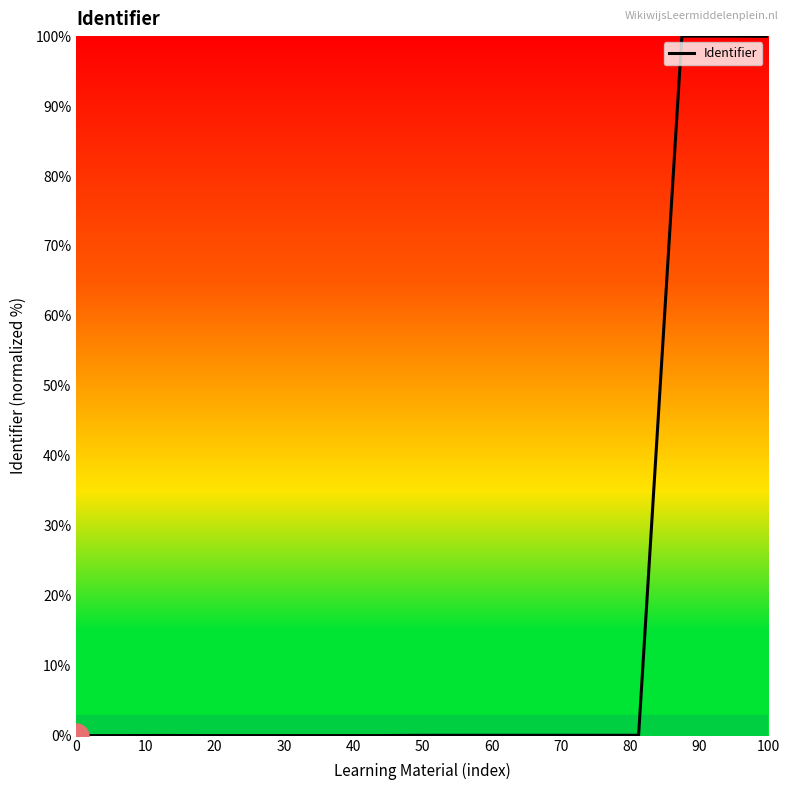

What is the difference between the maximum and minimum values?

100.0